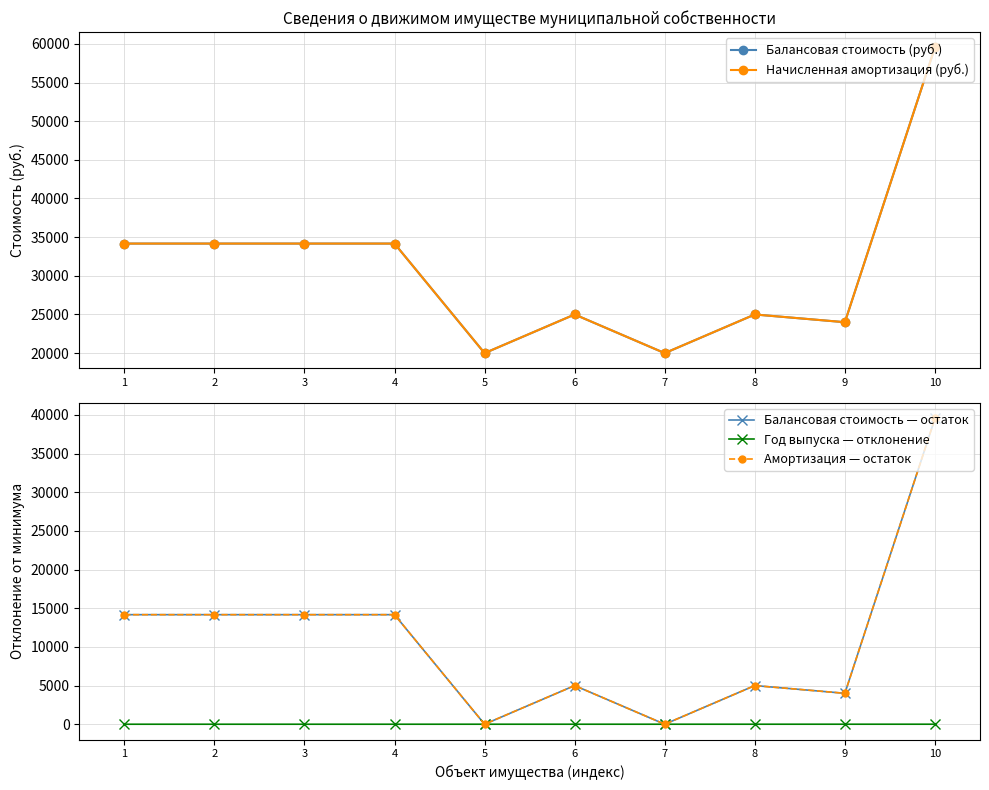

Count the number of categories in the chart.

10